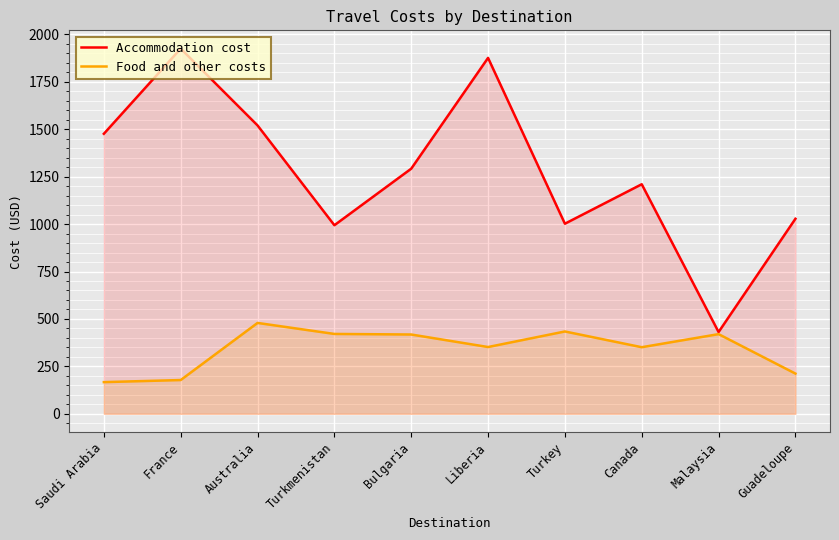

Reading left to right, what are all the values shown in this chart?

Accommodation cost: Saudi Arabia=1476	France=1925	Australia=1520	Turkmenistan=994	Bulgaria=1292	Liberia=1876	Turkey=1002	Canada=1210	Malaysia=431	Guadeloupe=1028
Food and other costs: Saudi Arabia=167	France=178	Australia=479	Turkmenistan=421	Bulgaria=418	Liberia=352	Turkey=434	Canada=351	Malaysia=420	Guadeloupe=212